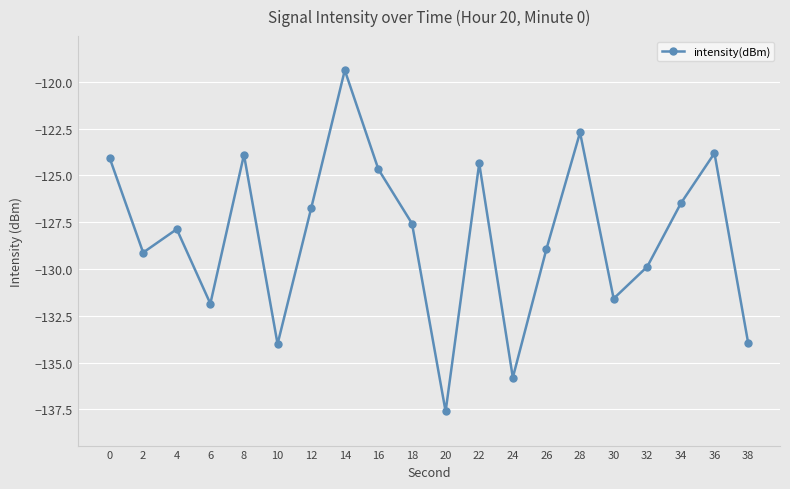

Which category has the lowest value across all series?

20